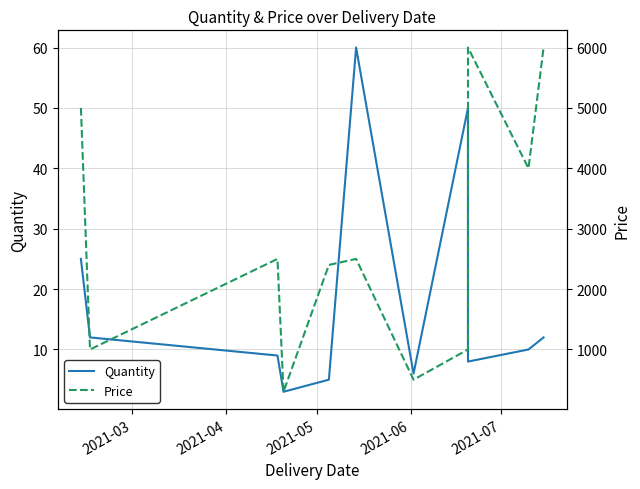

Rank the series by their average value, from highest to lowest.

Price, Quantity